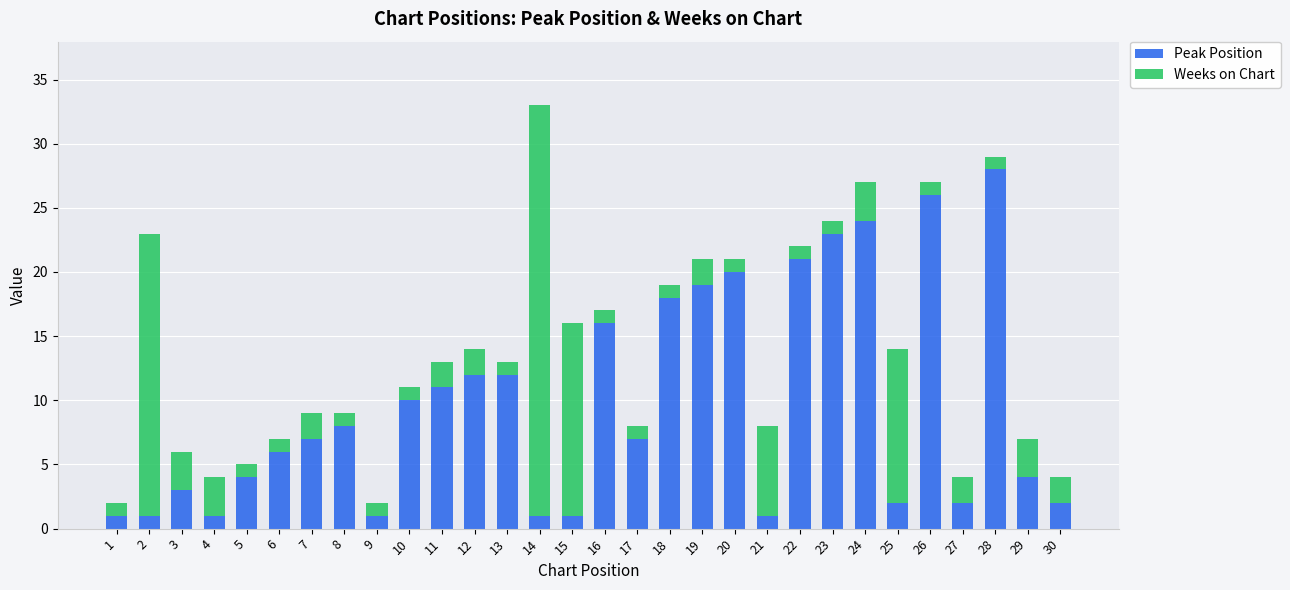

At which category is the sum across all series the highest?

14